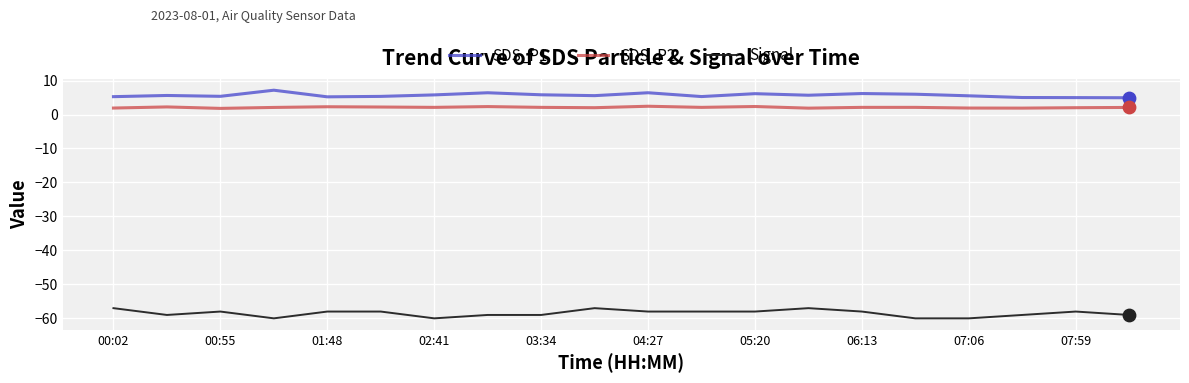

Which series has the largest total across all categories?

SDS_P1